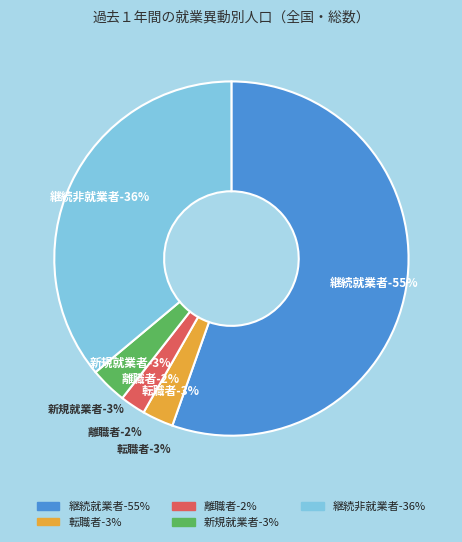

Which category has the biggest portion of the pie?

継続就業者